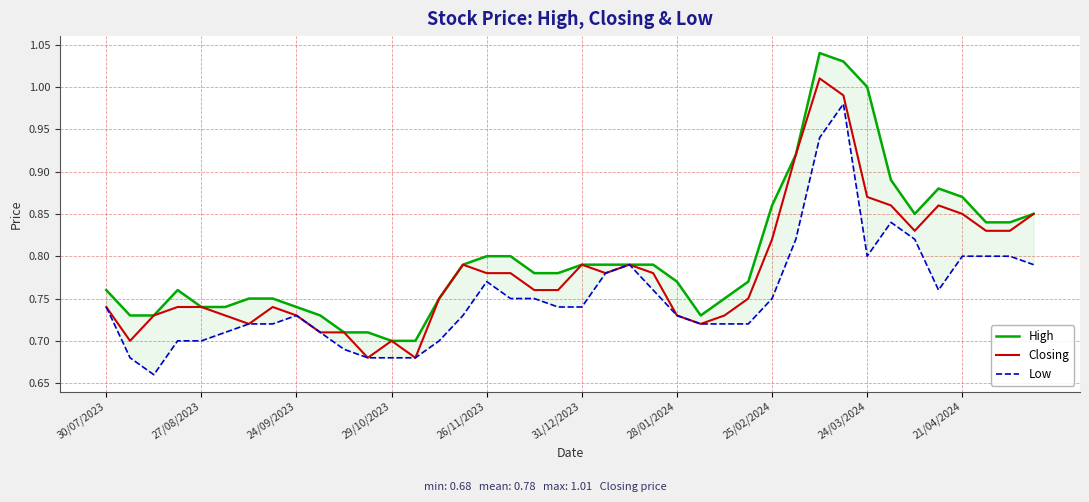

At how many categories does at least one series exceed 0?

40